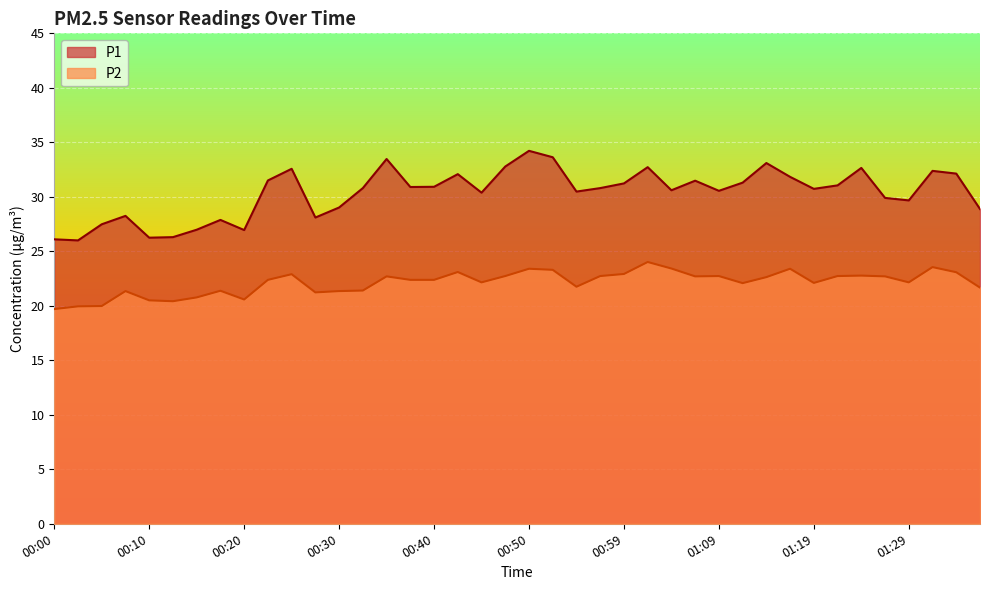

How many interior local peaks does the P1 series have?

11